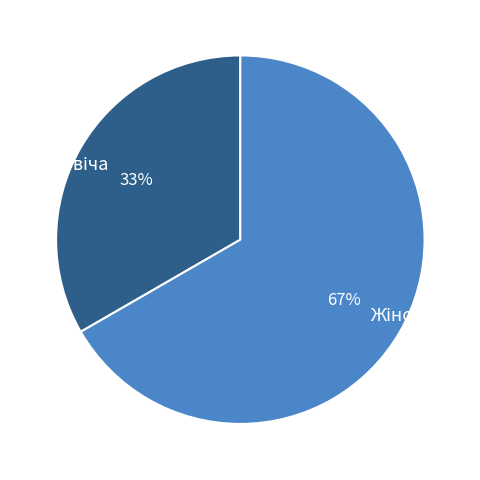

To the nearest percent, what is the average slice percentage?

50%